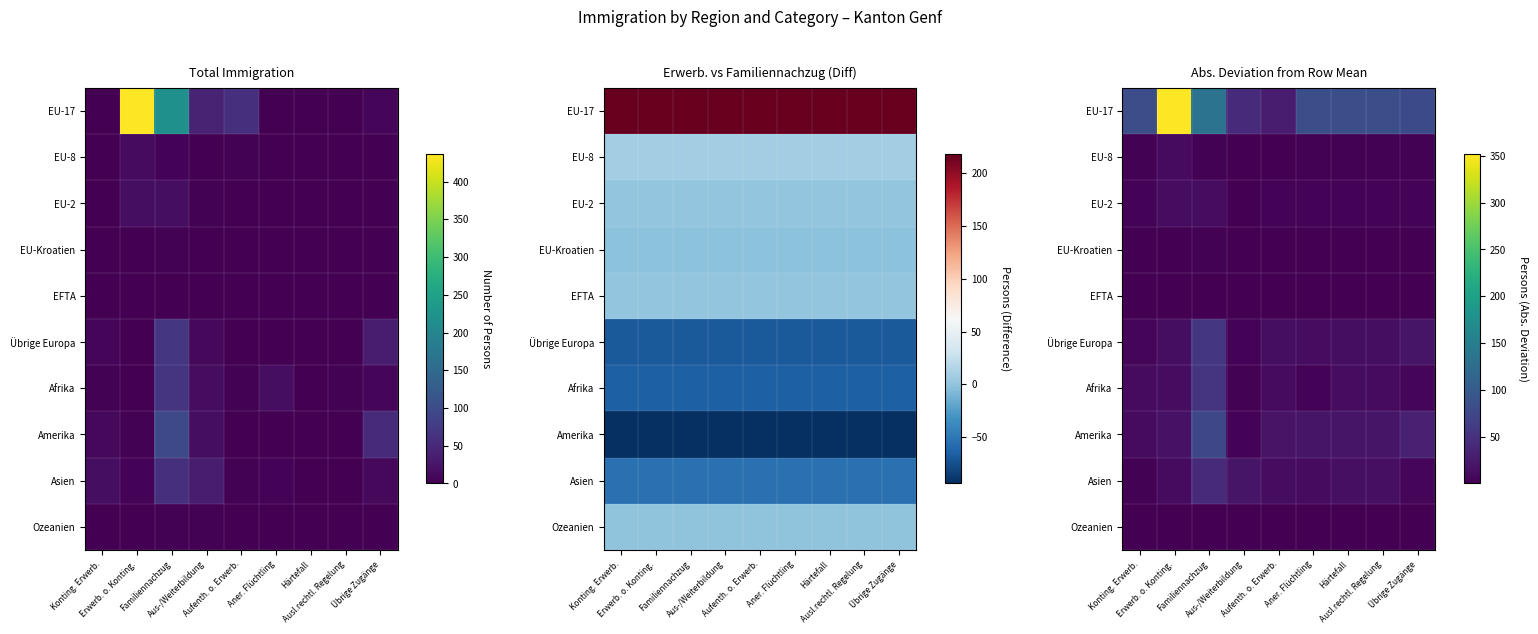

At how many categories does at least one series exceed 317?

1